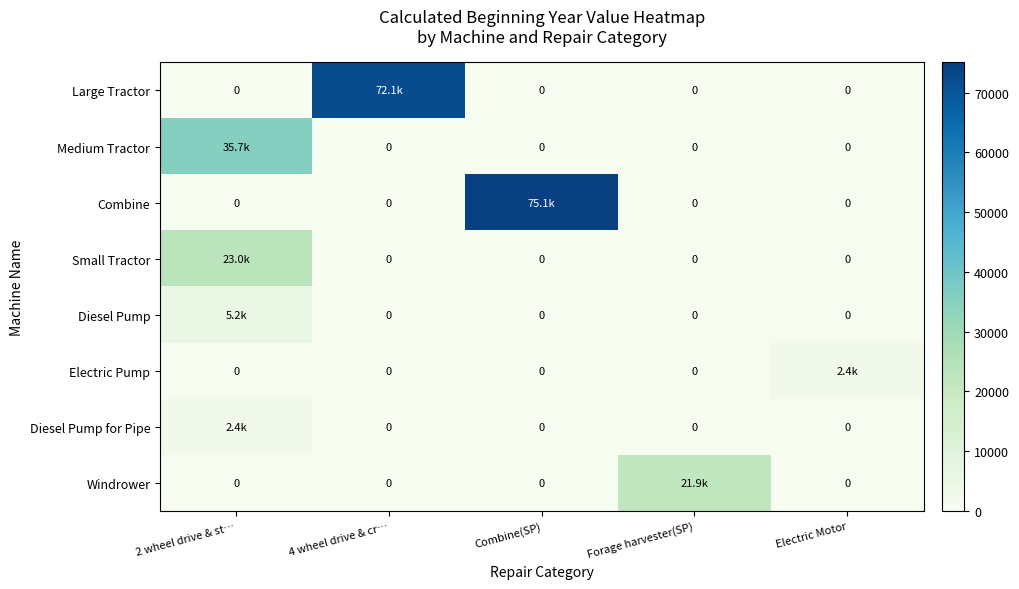

At which label does Electric Pump reach its peak?

Electric Motor